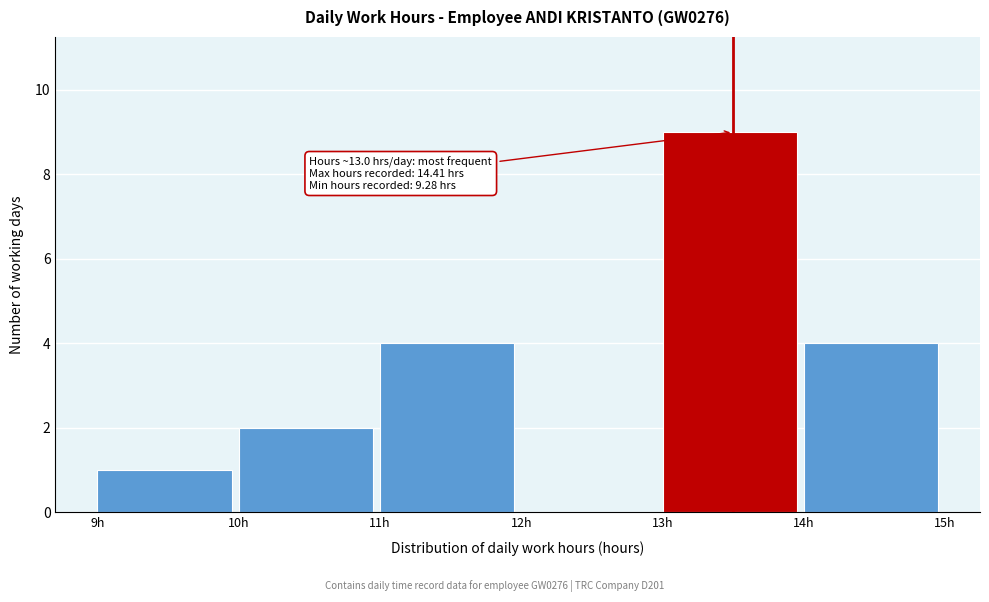

Which range on the x-axis has the tallest bar?

13 to 14